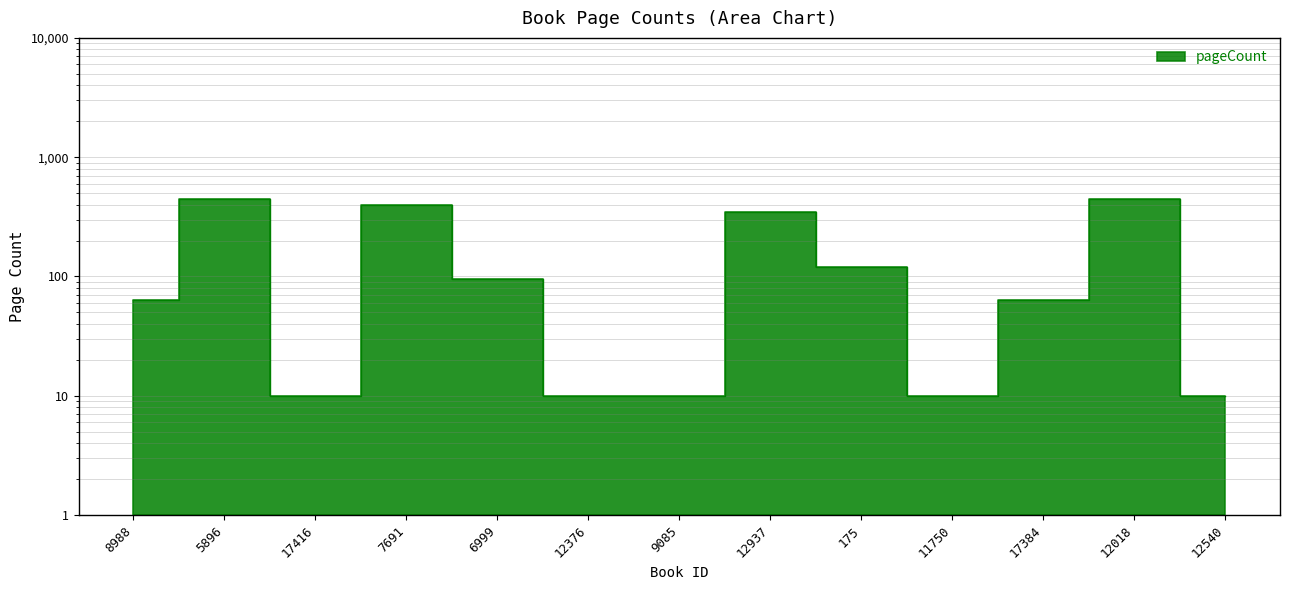

What is the value of the 9th point from the left?

120